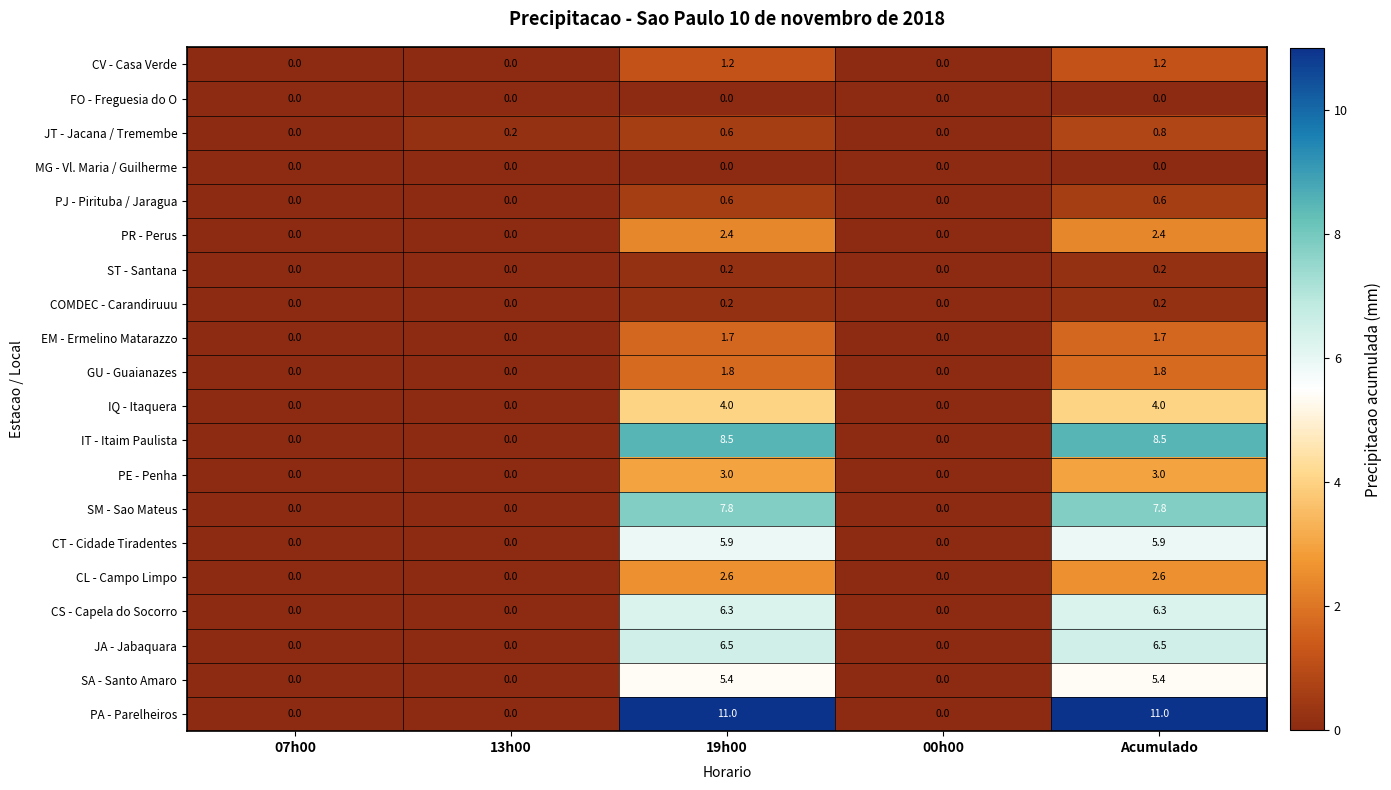

Which series has the widest spread of values?

PA - Parelheiros